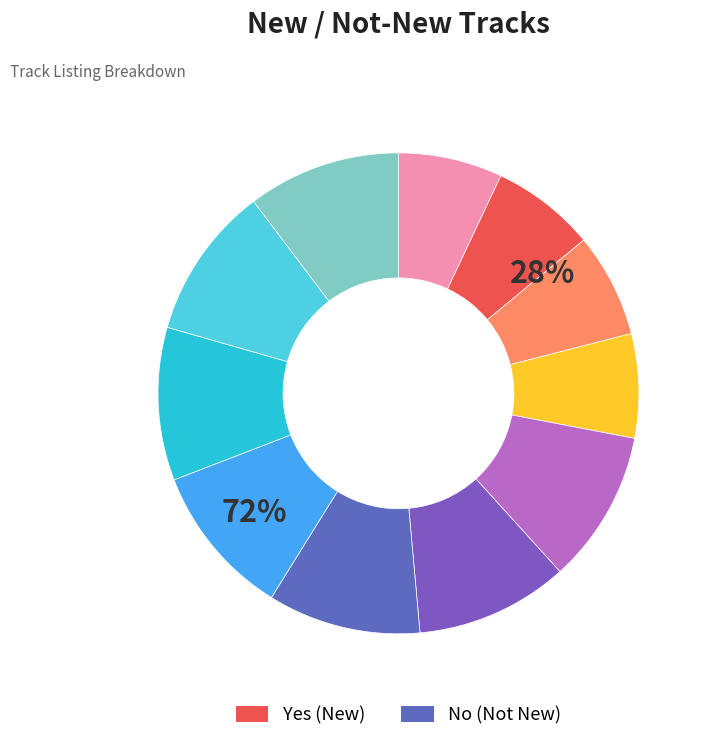

Does No represent more than half of the total?

Yes